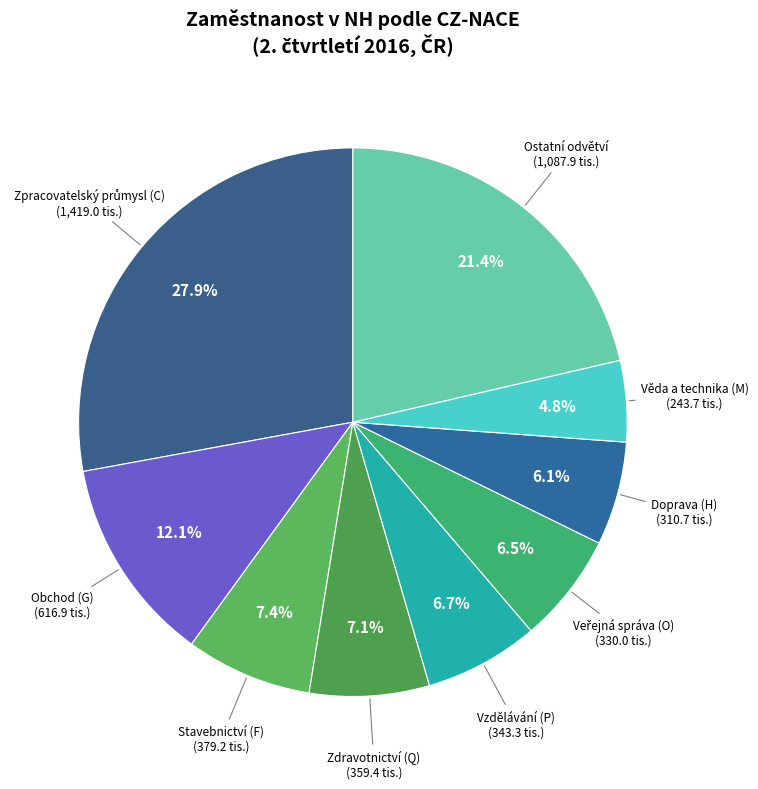

What is the smallest slice in the pie chart?

Věda a technika (M)